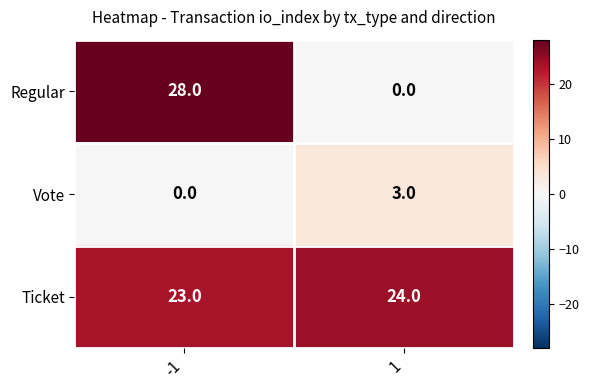

Is the value of Ticket at 1 greater than the value of Regular at -1?

No